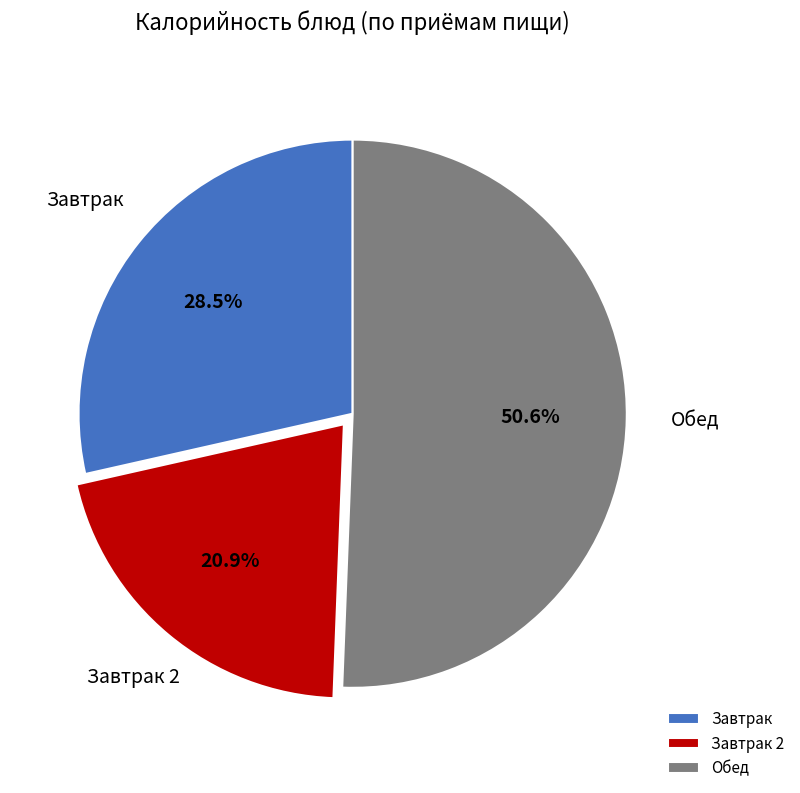

How many segments does this pie chart have?

3